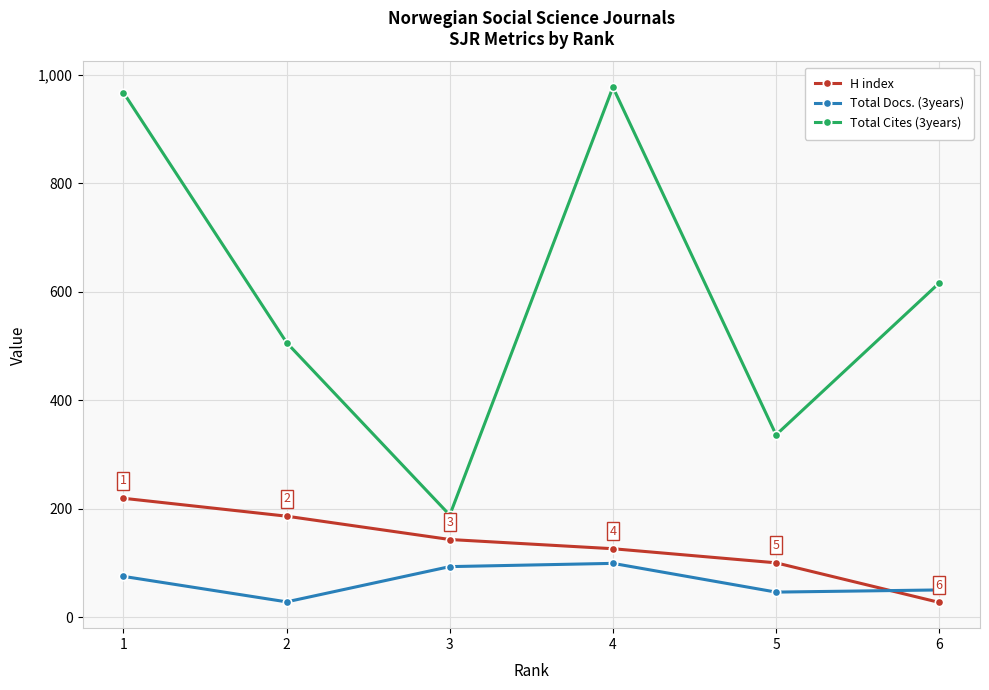

How many interior local valleys does the Total Cites (3years) series have?

2